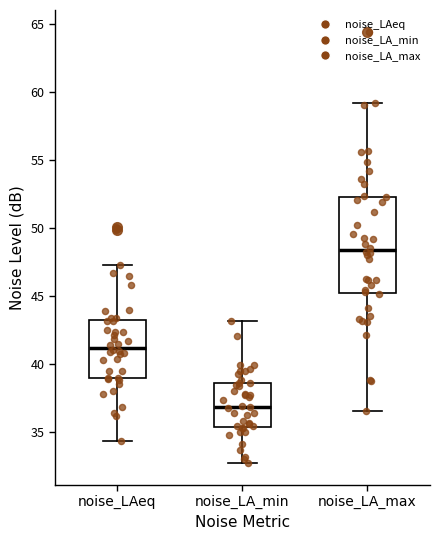

Reading left to right, read every box against the y-axis: the position of its median line, the range the box covers, and the ends of its whiskers. The values are not printed on the chart, so give them approximately, as read against the axis.

noise_LAeq: median 41.0, box 39.0 to 43.0, whiskers 34.5 to 47.5
noise_LA_min: median 37.0, box 35.5 to 38.5, whiskers 32.5 to 43.0
noise_LA_max: median 48.5, box 45.0 to 52.5, whiskers 36.5 to 59.0